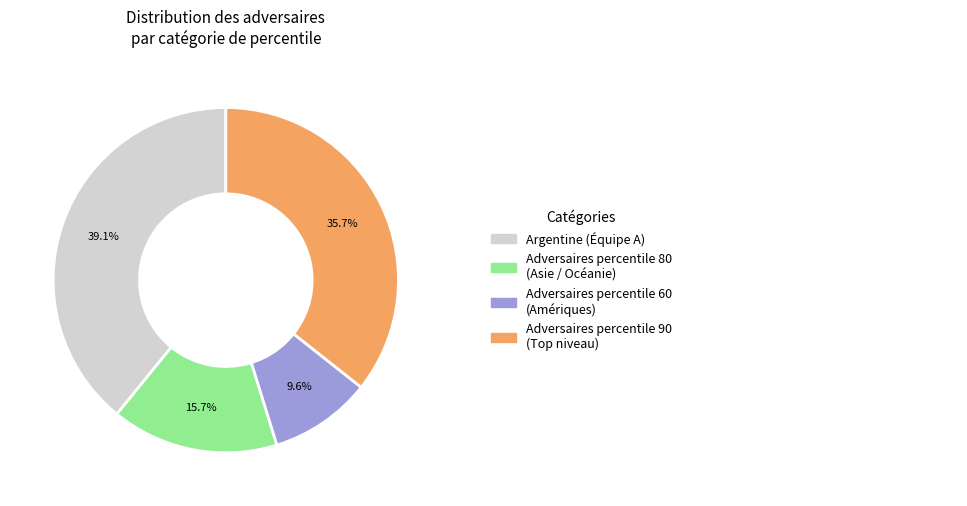

What percentage is NOT represented by Adversaires percentile 80?

84.3%